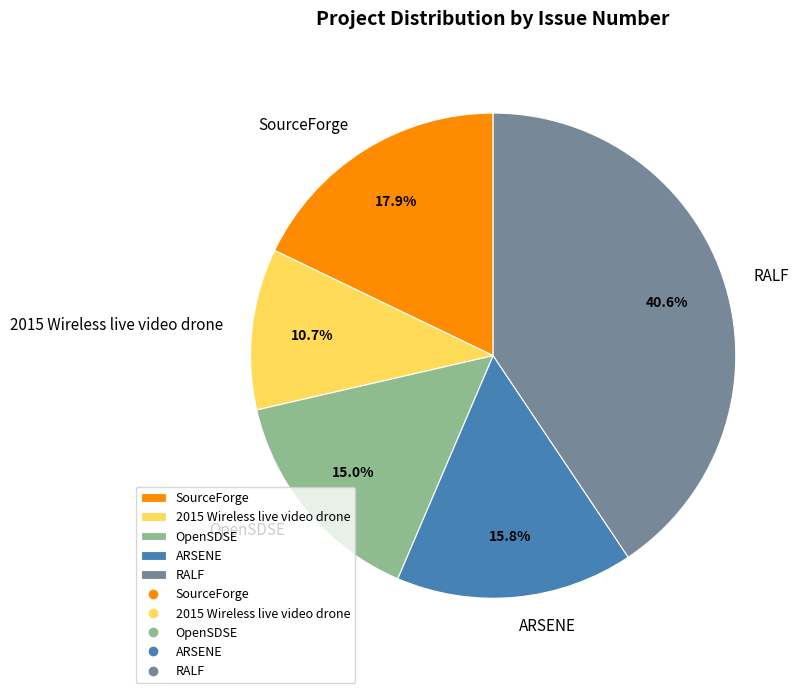

Between RALF and 2015 Wireless live video drone, which is larger?

RALF